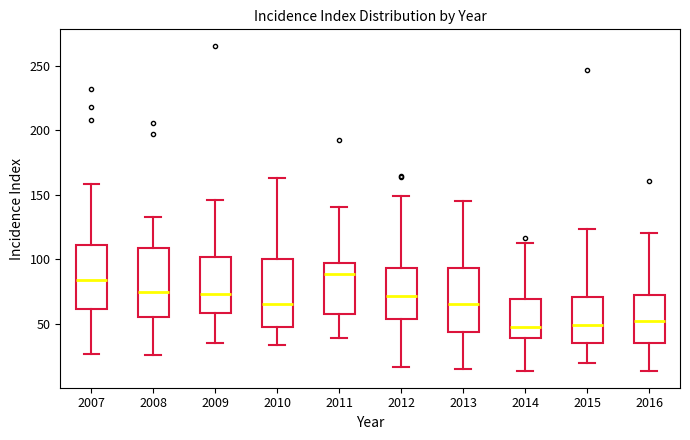

Reading left to right, transcribe this box plot: for each box, give where its median line is, the range the box spans, and where its two whiskers end, as read against the y-axis. The values are not printed on the chart, so give them approximately, as read against the axis.

2007: median 85, box 60 to 110, whiskers 25 to 160
2008: median 75, box 55 to 110, whiskers 25 to 135
2009: median 75, box 60 to 100, whiskers 35 to 145
2010: median 65, box 45 to 100, whiskers 35 to 165
2011: median 90, box 55 to 95, whiskers 40 to 140
2012: median 70, box 55 to 95, whiskers 15 to 150
2013: median 65, box 45 to 95, whiskers 15 to 145
2014: median 45, box 40 to 70, whiskers 15 to 115
2015: median 50, box 35 to 70, whiskers 20 to 125
2016: median 50, box 35 to 70, whiskers 15 to 120